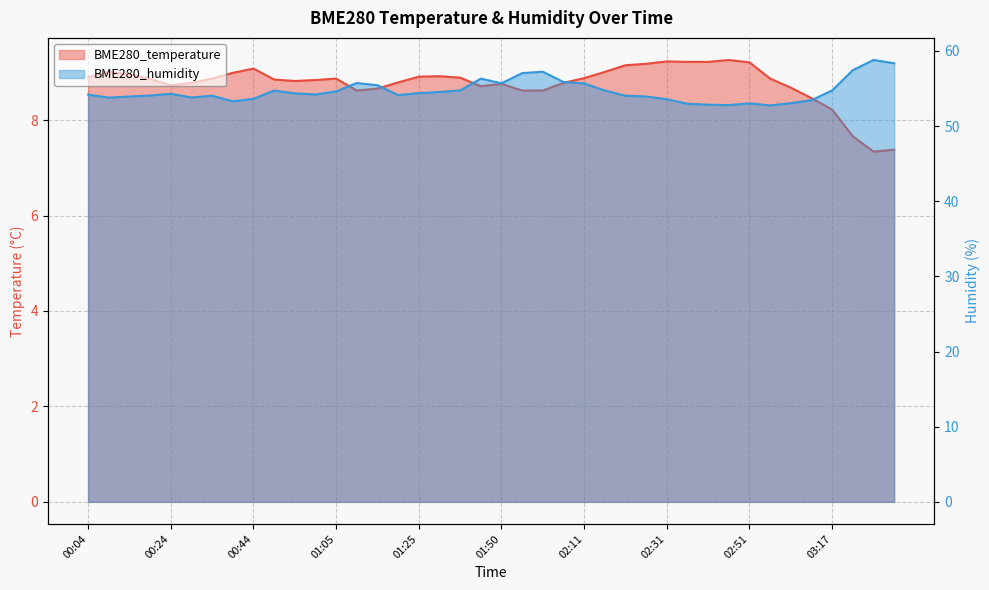

At 03:17, list the series in order from smallest to largest.

BME280_temperature, BME280_humidity